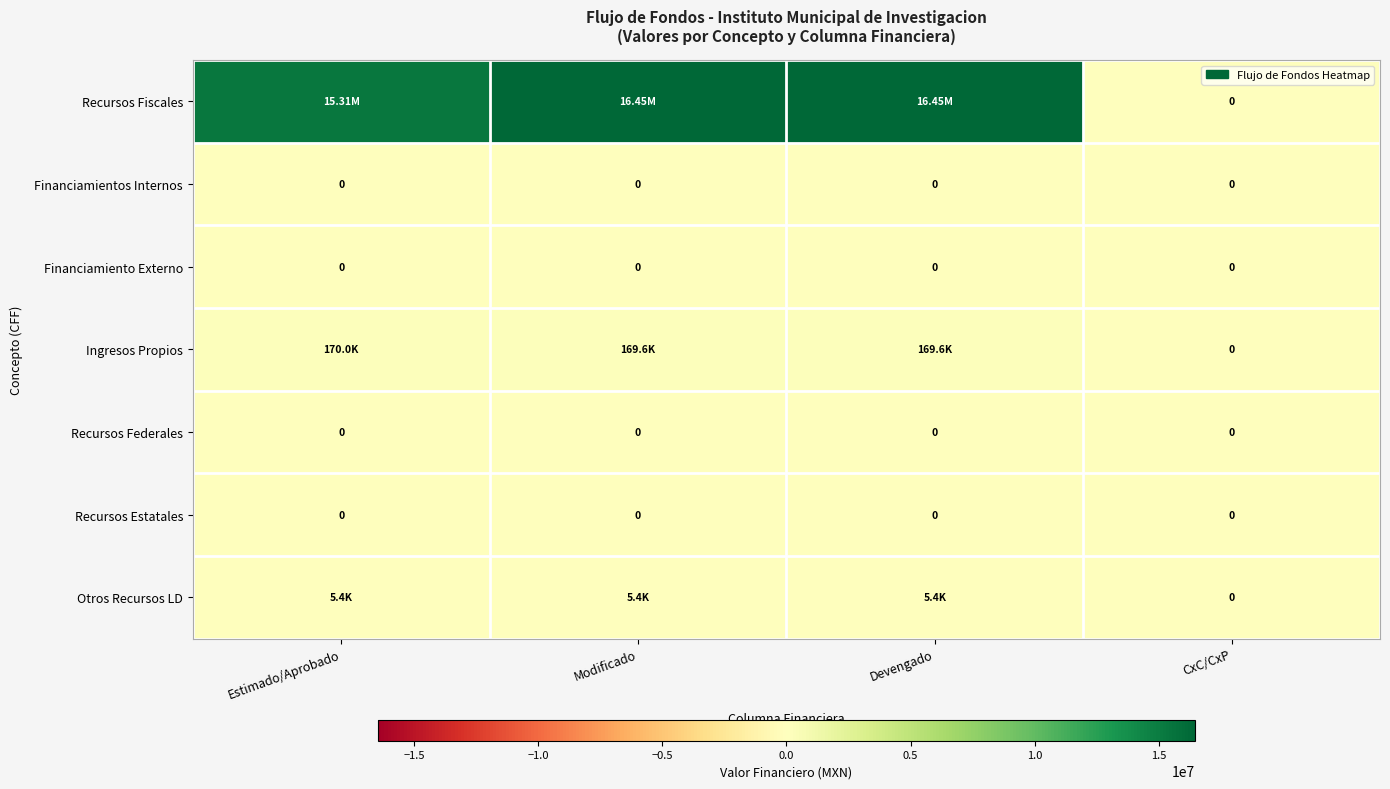

List the series in order of their peak value, lowest first.

Financiamientos Internos, Financiamiento Externo, Recursos Federales, Recursos Estatales, Otros Recursos LD, Ingresos Propios, Recursos Fiscales